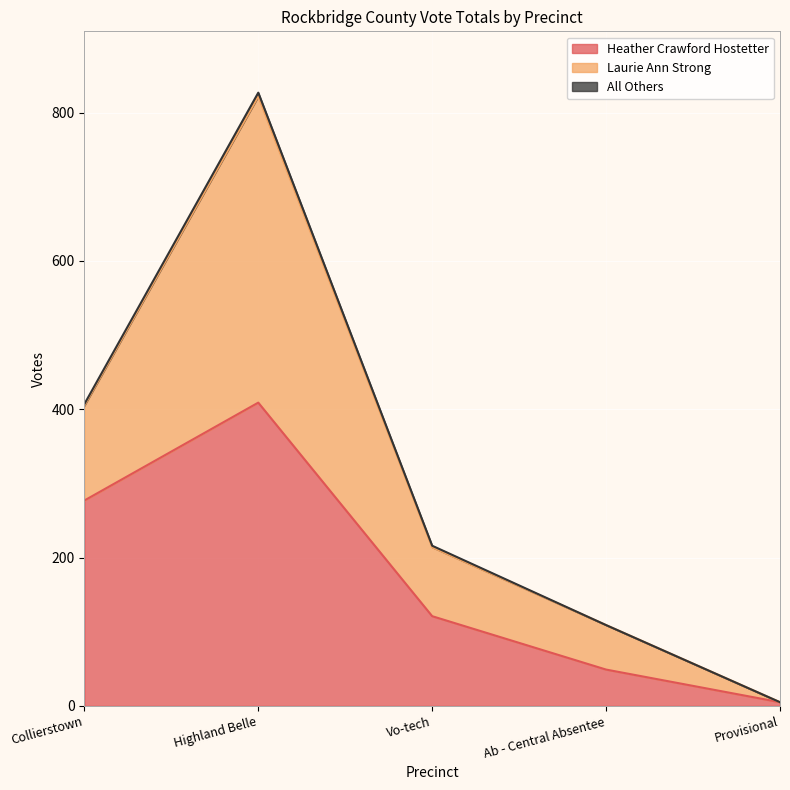

Does the chart display data point markers on the line(s)?

No